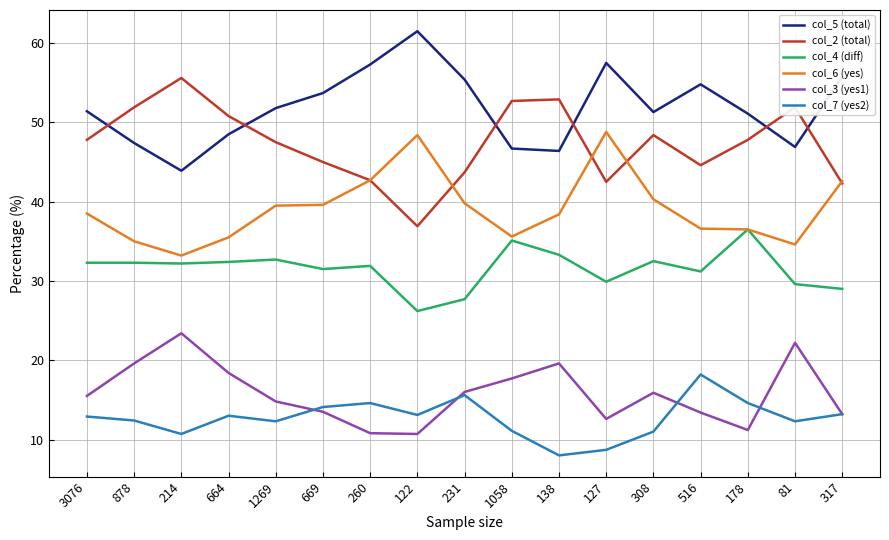

What value does the col_4 (diff) series have at 1058?

35.1